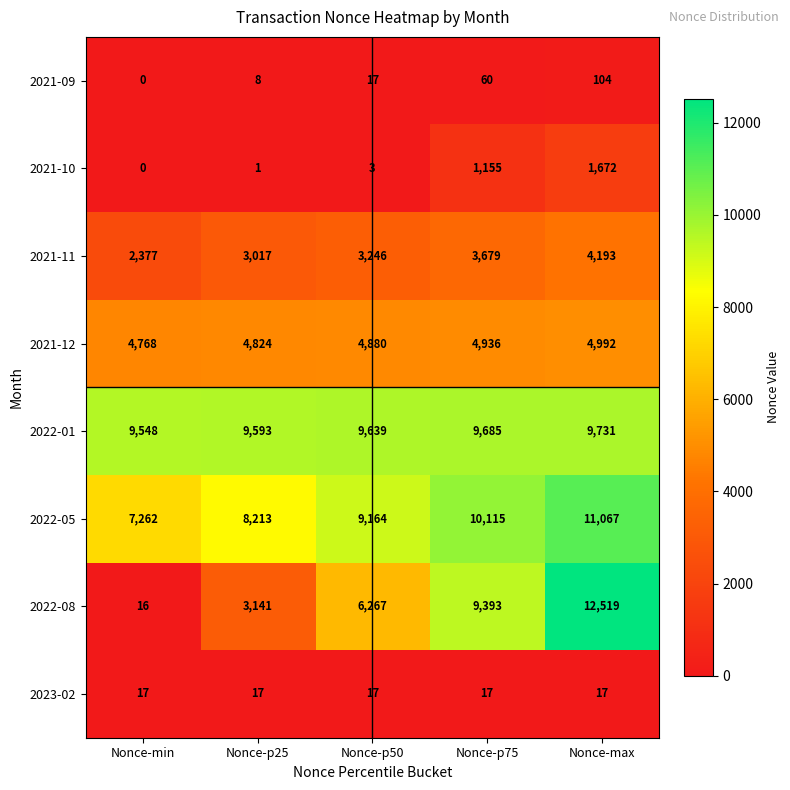

At Nonce-max, list the series in order from smallest to largest.

2023-02, 2021-09, 2021-10, 2021-11, 2021-12, 2022-01, 2022-05, 2022-08